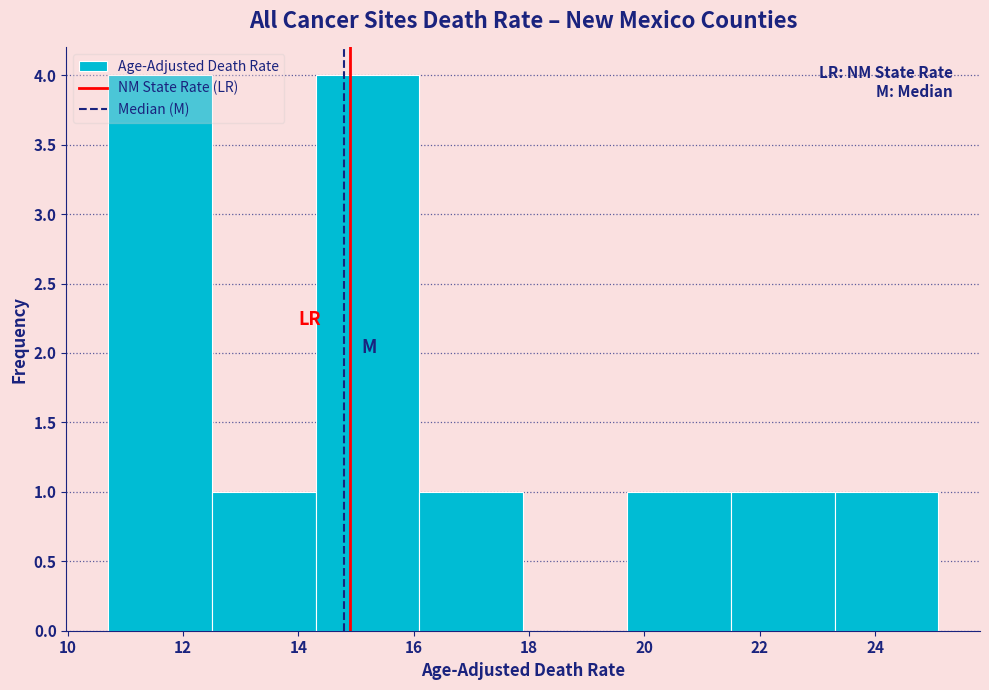

Reading left to right, list every bar in this chart as the range it spans on the x-axis followed by its height. Neither the bar edges nor the heights are printed on the chart, so give them approximately, as read against the axes.

10.7 to 12.5: 4
12.5 to 14.3: 1
14.3 to 16.1: 4
16.1 to 17.9: 1
17.9 to 19.7: 0
19.7 to 21.5: 1
21.5 to 23.3: 1
23.3 to 25.1: 1